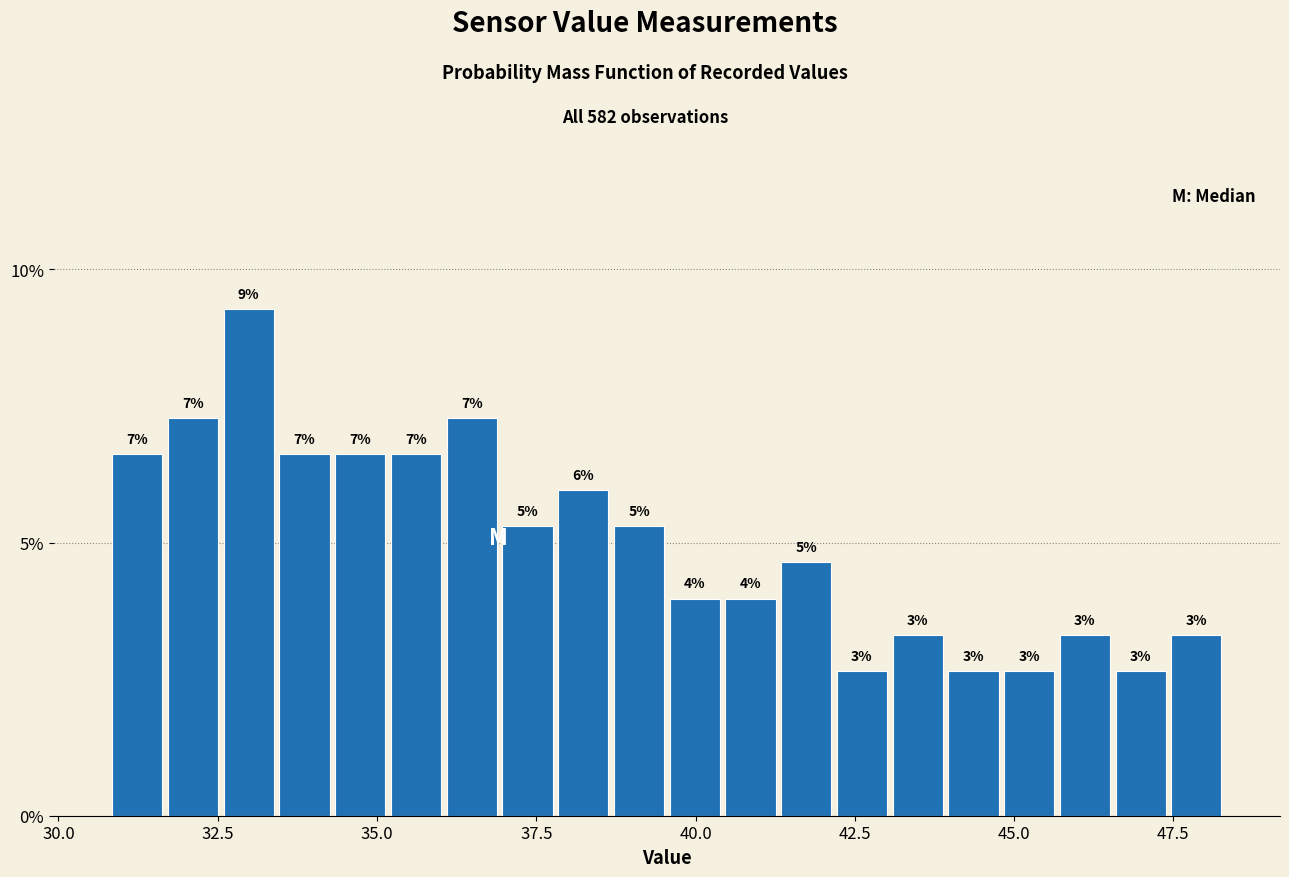

Read against the x-axis, roughly where is the centre of the tallest bar?

33.0